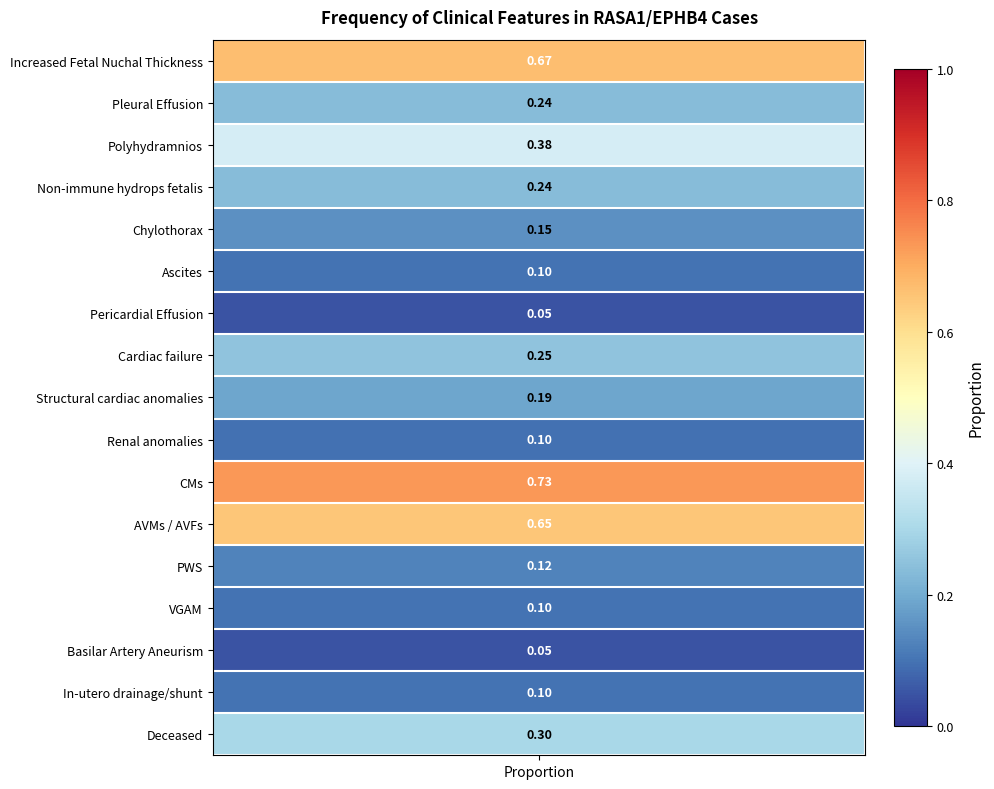

What is the sum of all values?

4.4